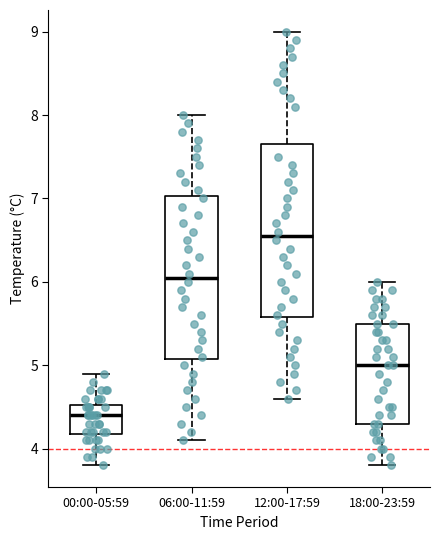

Reading left to right, read every box against the y-axis: the position of its median line, the range the box covers, and the ends of its whiskers. The values are not printed on the chart, so give them approximately, as read against the axis.

00:00-05:59: median 4.4, box 4.2 to 4.5, whiskers 3.8 to 4.9
06:00-11:59: median 6.1, box 5.1 to 7.0, whiskers 4.1 to 8.0
12:00-17:59: median 6.6, box 5.6 to 7.7, whiskers 4.6 to 9.0
18:00-23:59: median 5.0, box 4.3 to 5.5, whiskers 3.8 to 6.0